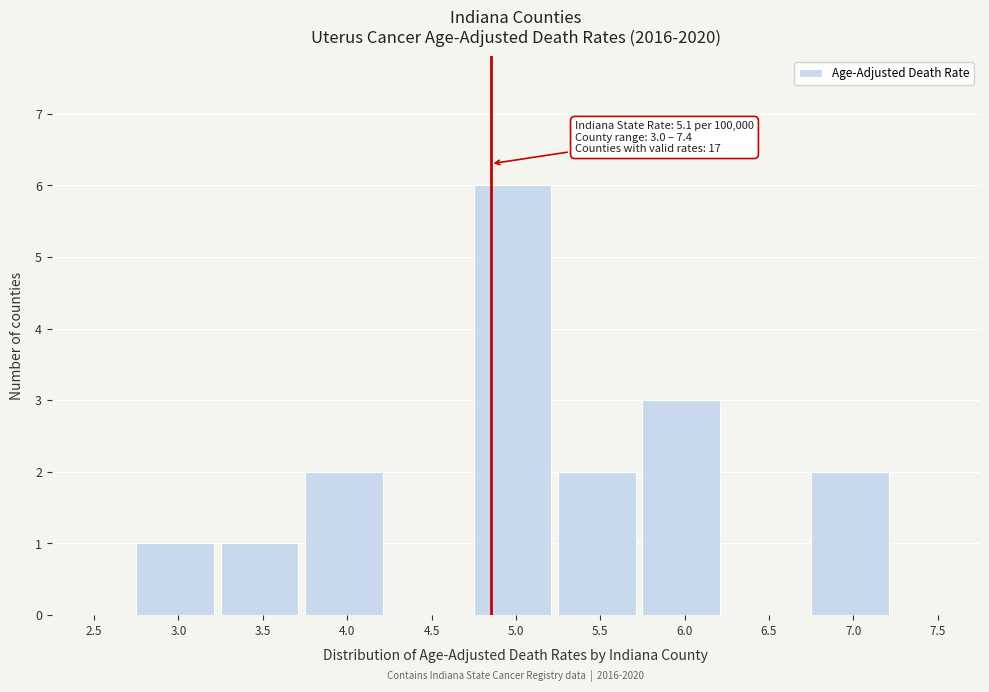

Reading left to right, list all the values displayed in this chart.

2.5=0	3.0=1	3.5=1	4.0=2	4.5=0	5.0=6	5.5=2	6.0=3	6.5=0	7.0=2	7.5=0